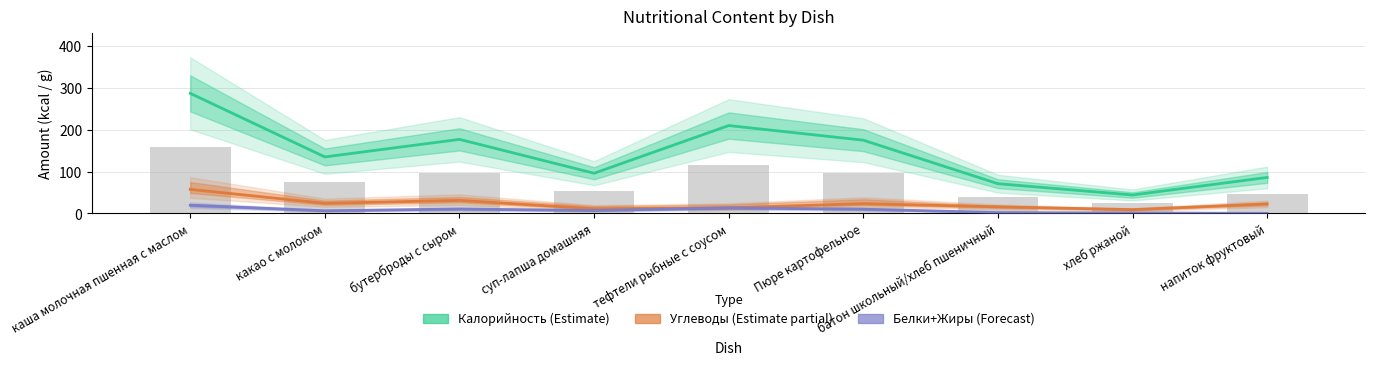

How many categories are shown in the chart?

9